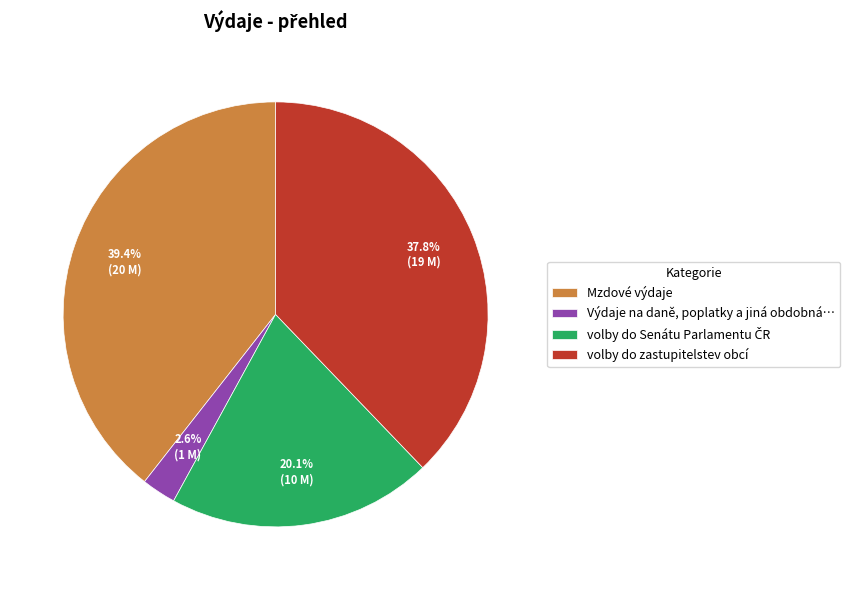

Is there a majority slice in this chart?

No